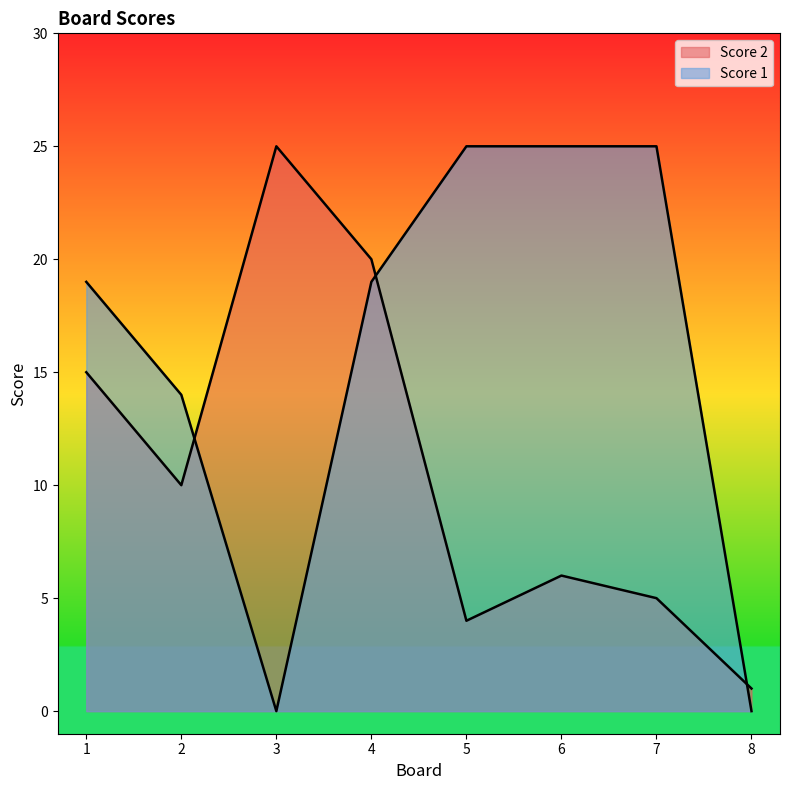

After their last crossing, which series has the higher values: Score 1 or Score 2?

Score 2